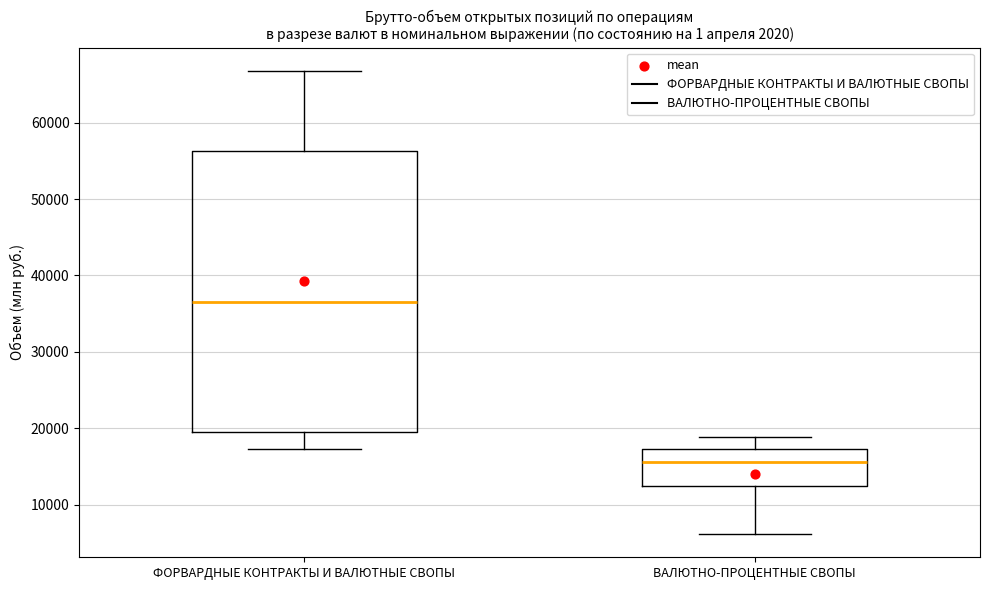

Reading left to right, transcribe this box plot: for each box, give where its median line is, the range the box spans, and where its two whiskers end, as read against the y-axis. The values are not printed on the chart, so give them approximately, as read against the axis.

ФОРВАРДНЫЕ КОНТРАКТЫ И ВАЛЮТНЫЕ СВОПЫ: median 37000, box 19000 to 56000, whiskers 17000 to 67000
ВАЛЮТНО-ПРОЦЕНТНЫЕ СВОПЫ: median 16000, box 12000 to 17000, whiskers 6000 to 19000